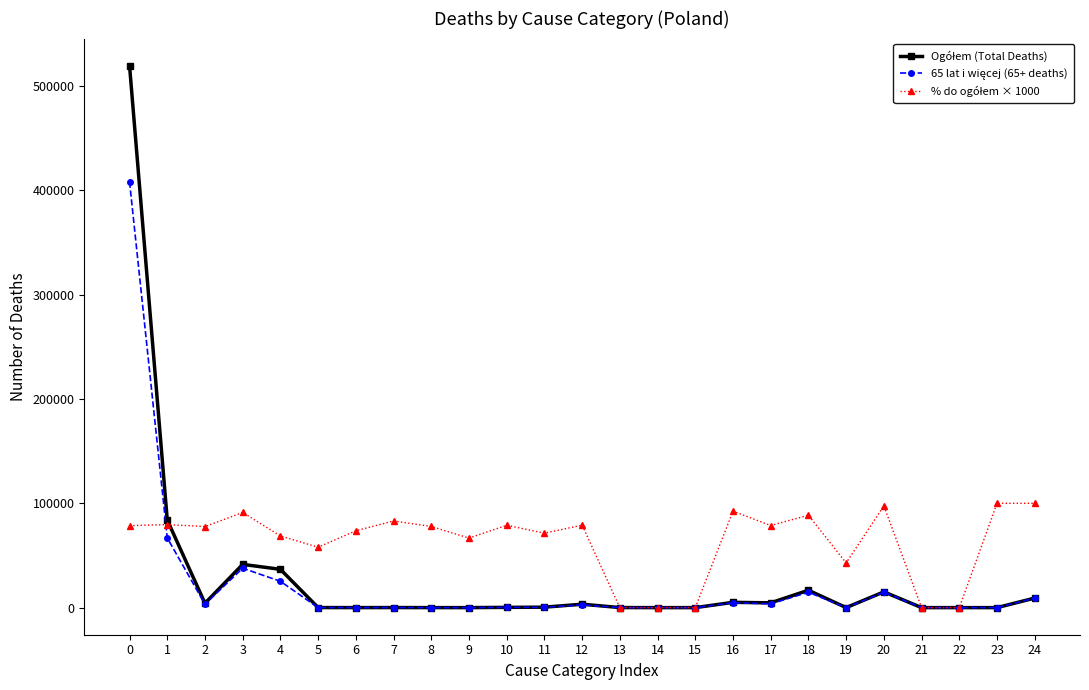

Reading left to right, extract all data points from this chart.

Ogółem (Total Deaths): 0=519517	1=83972	2=4171	3=41455	4=36710	5=57	6=19	7=65	8=18	9=3	10=247	11=440	12=3264	13=58	14=3	15=3	16=5063	17=4596	18=16655	19=14	20=15121	21=1	22=2	23=1	24=9157
65 lat i więcej (65+ deaths): 0=408268	1=66835	2=3242	3=37814	4=25228	5=33	6=14	7=54	8=14	9=2	10=195	11=314	12=2580	13=36	14=2	15=0	16=4682	17=3617	18=14758	19=6	20=14747	21=0	22=0	23=1	24=9157
% do ogółem × 1000: 0=78590	1=79590	2=77730	3=91220	4=68720	5=57890	6=73680	7=83080	8=77780	9=66670	10=78950	11=71360	12=79040	13=0	14=0	15=0	16=92470	17=78700	18=88610	19=42860	20=97530	21=0	22=0	23=100000	24=100000